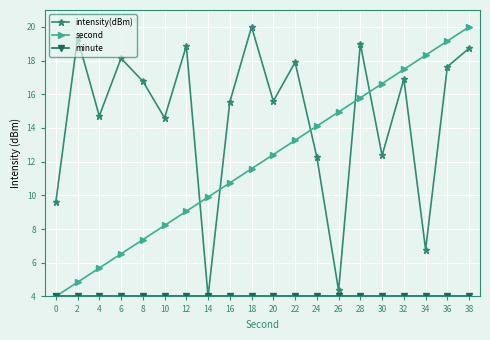

What is the sum of all second values?

240.0